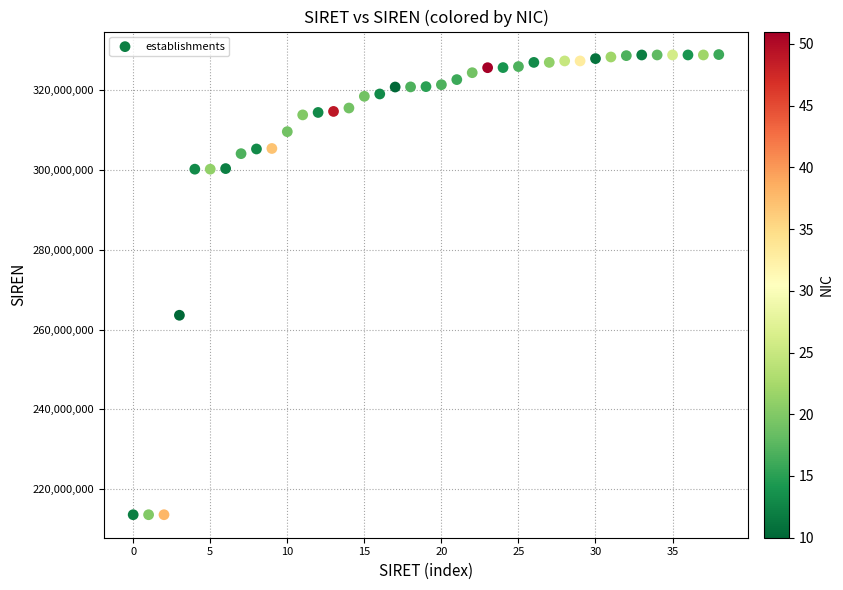

What is the range of Y values (max minus min)?

115351658